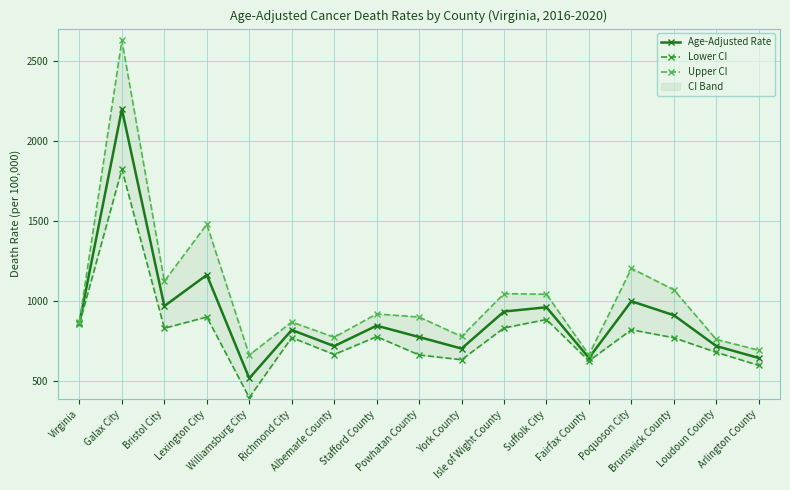

What is the label of the 7th point from the right?

Isle of Wight County